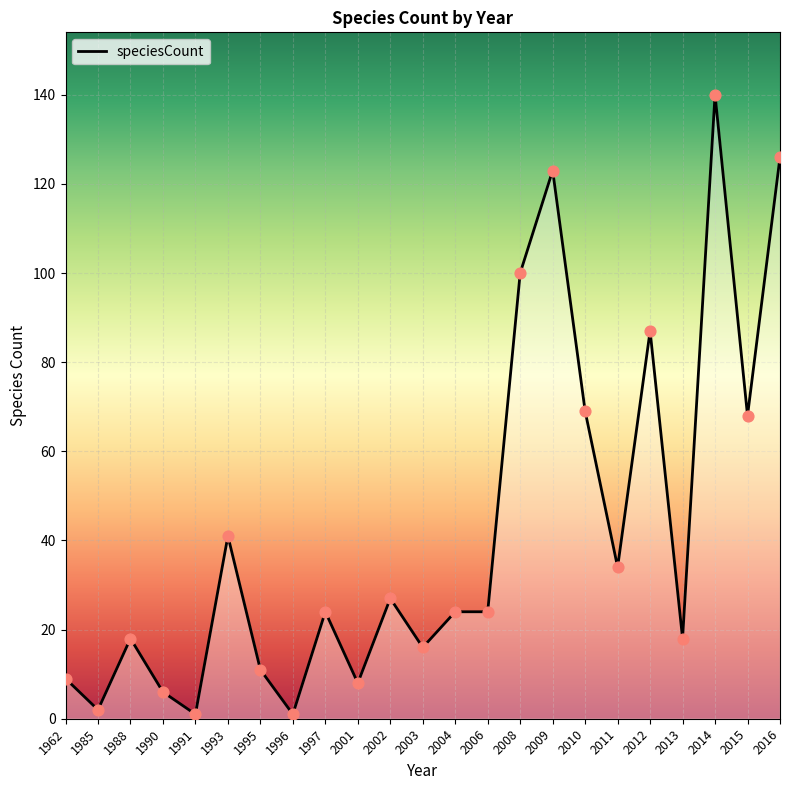

Between 2014 and 2011, which is larger?

2014